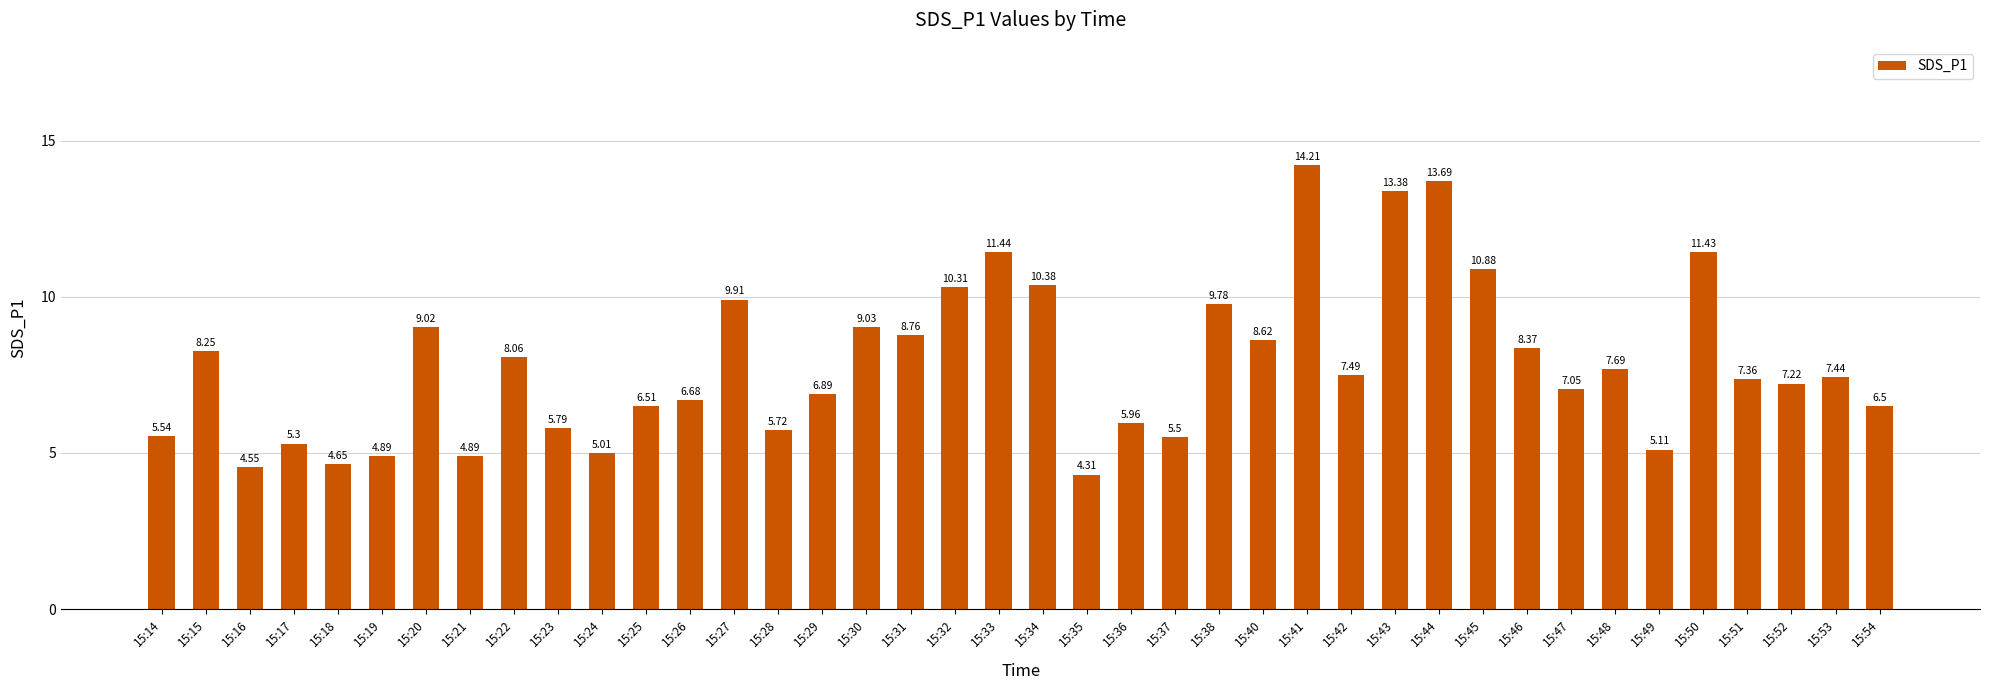

What is the change in value from 15:38 to 15:43?

+3.6